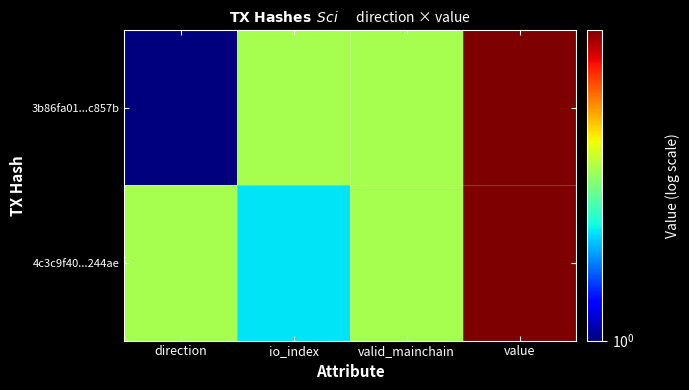

Reading left to right, list all the values displayed in this chart.

3b86fa01...c857b: direction=1.0	io_index=3.0	valid_mainchain=3.0	value=7.3
4c3c9f40...244ae: direction=3.0	io_index=2.0	valid_mainchain=3.0	value=7.3